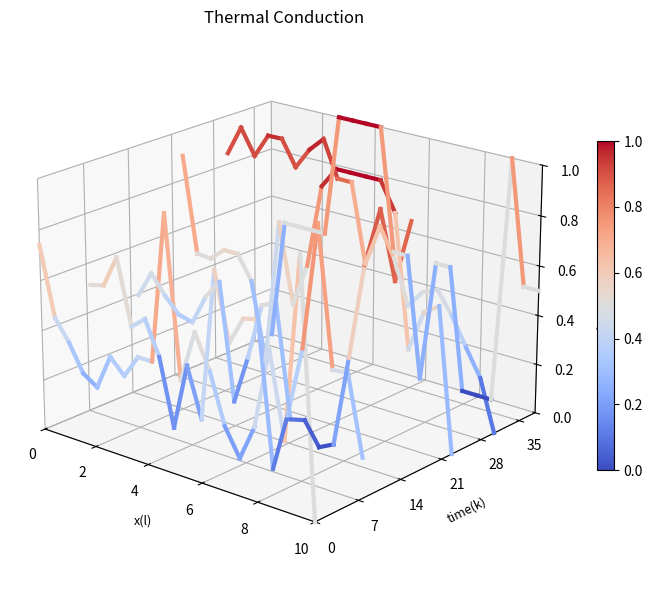

Does the chart display data point markers on the line(s)?

No